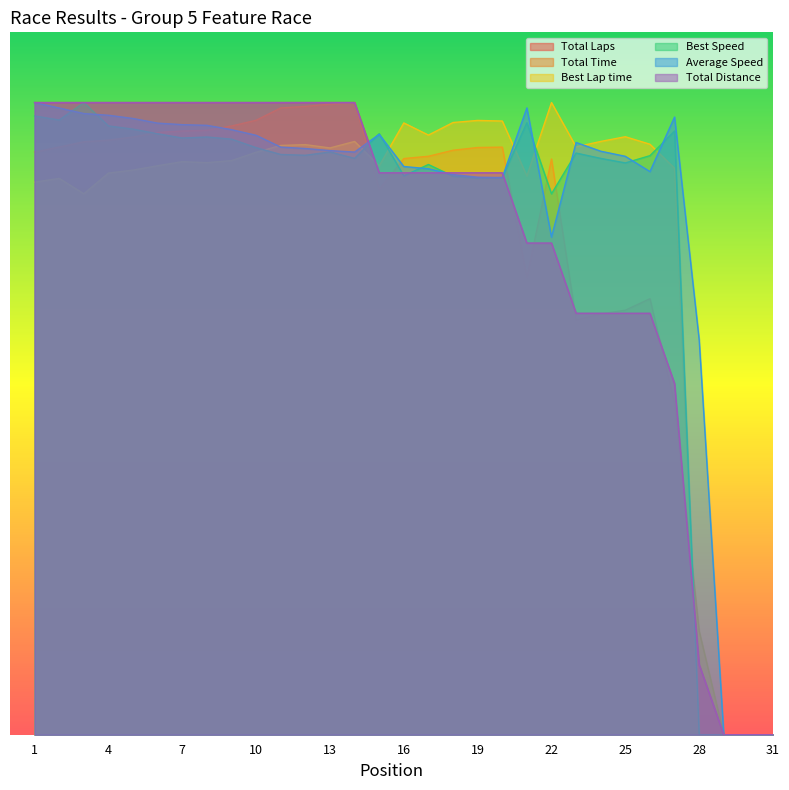

Where is the first local minimum for Best Speed?

2